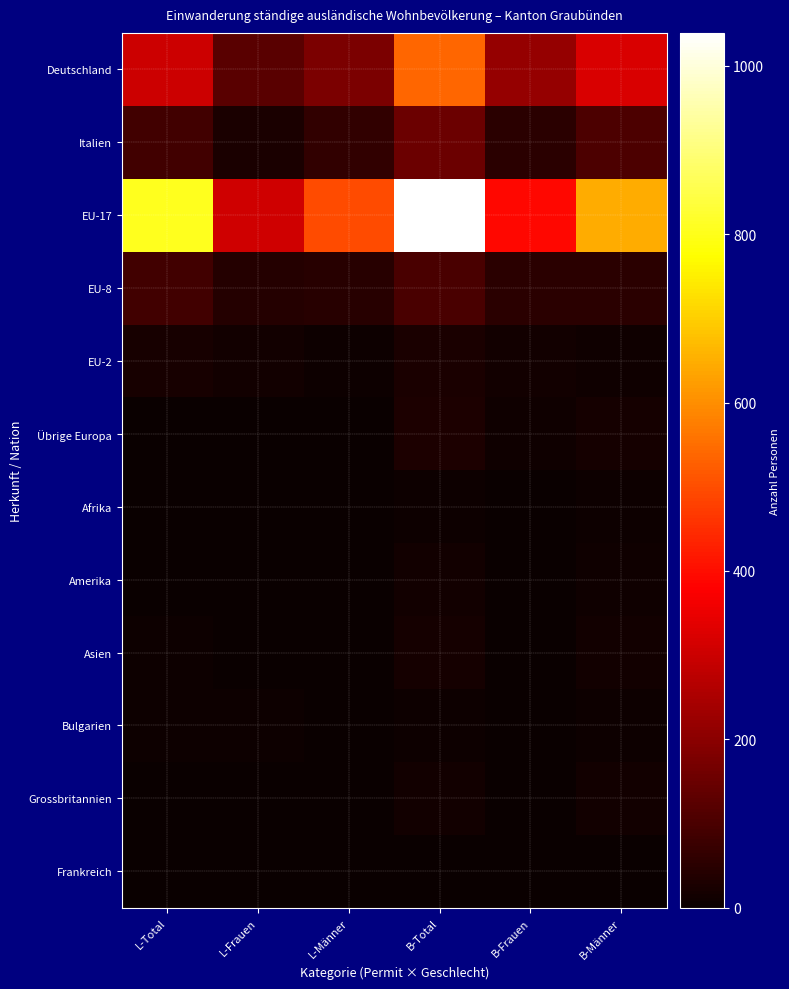

At which category is the sum across all series the highest?

B-Total